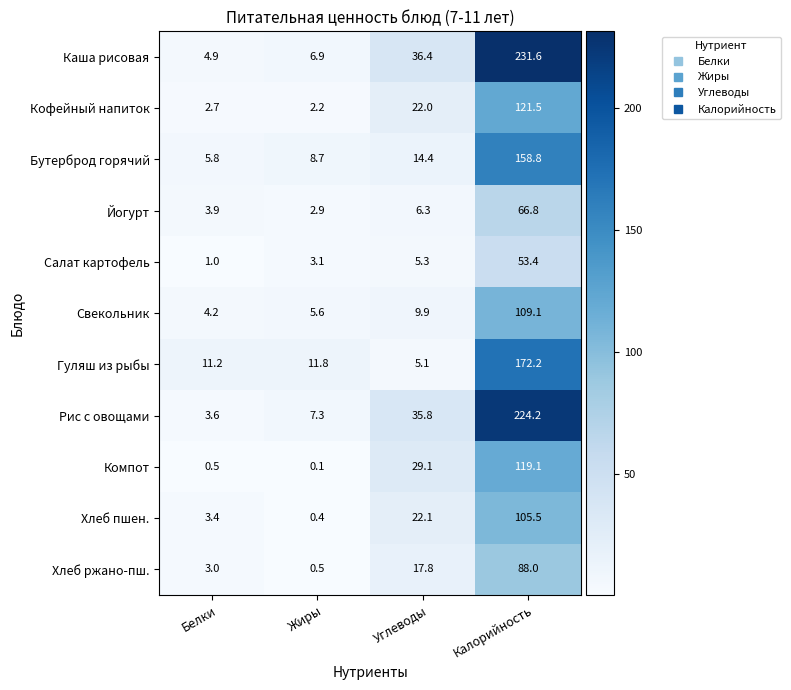

Which series changed the most between Белки and Углеводы?

Рис с овощами